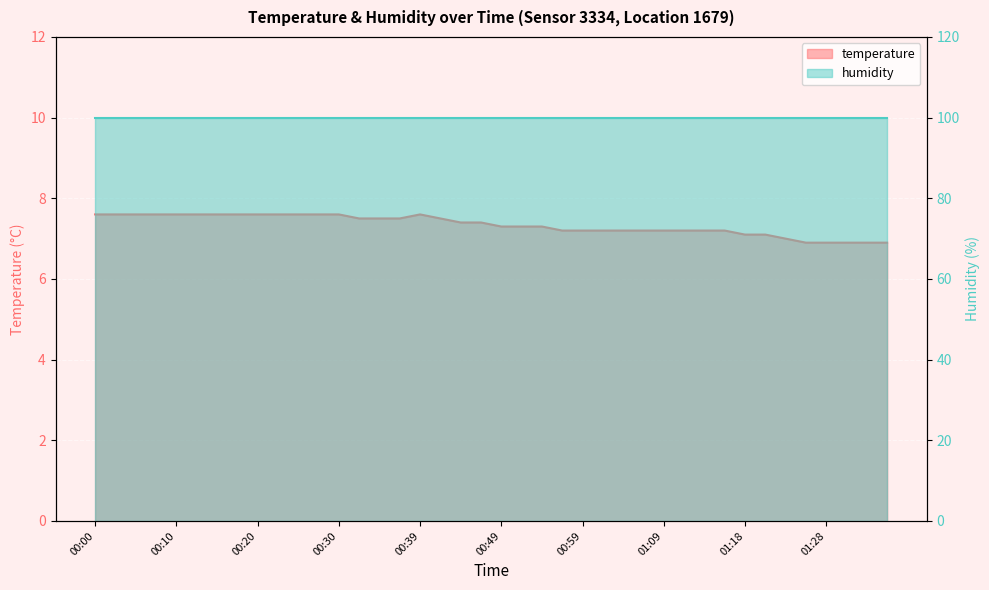

What is the sum of the values at 00:08 and 01:11?

14.8